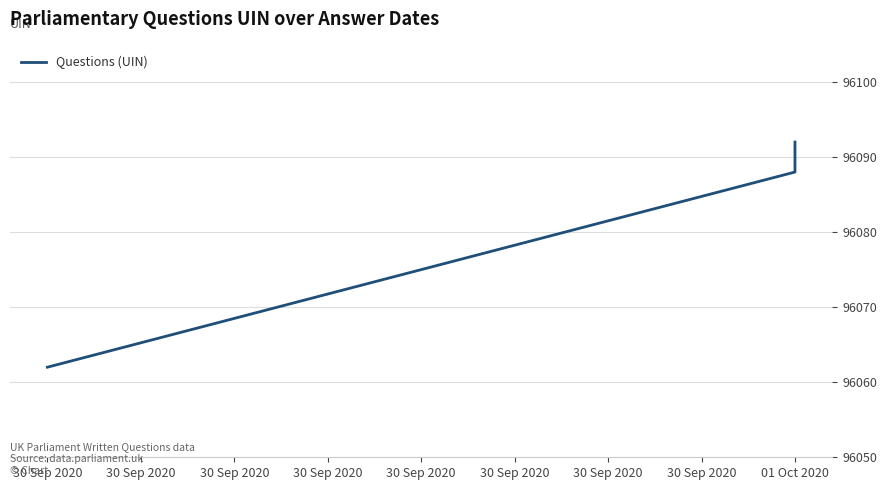

Reading left to right, what are all the values shown in this chart?

96062	96088	96089	96090	96092